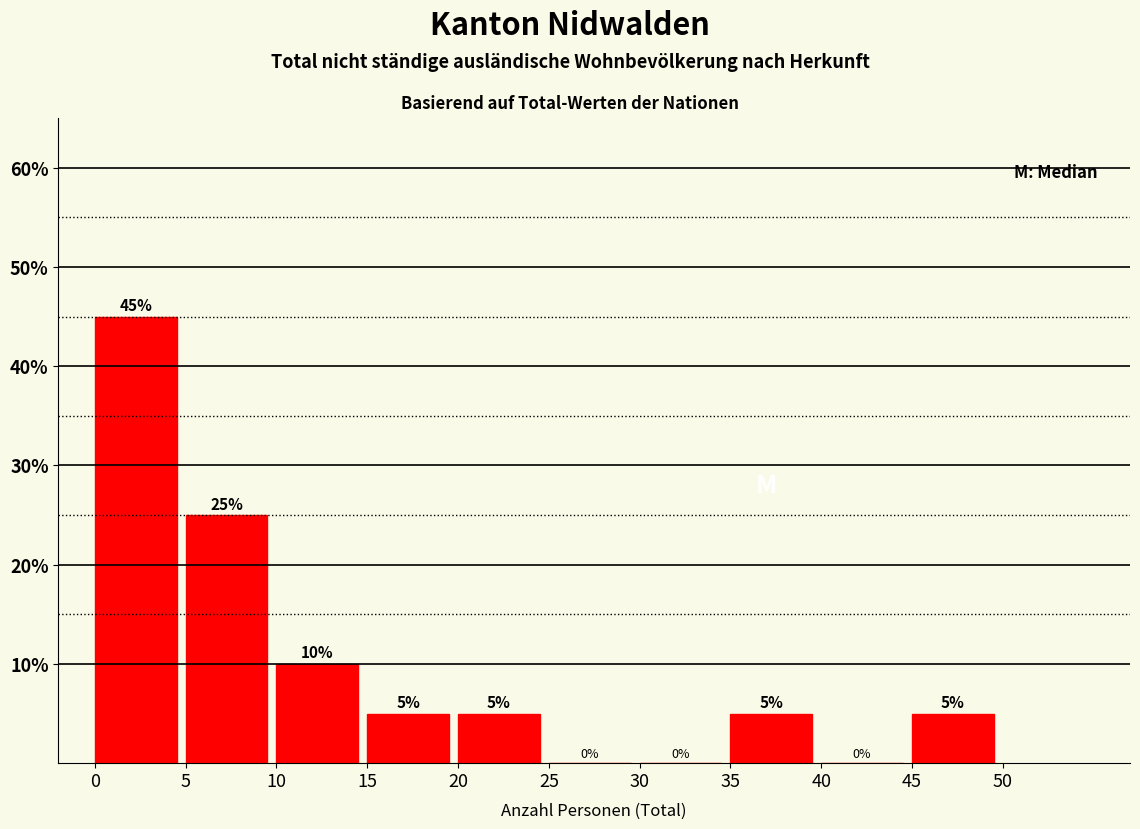

Which range on the x-axis has the tallest bar?

0 to 5